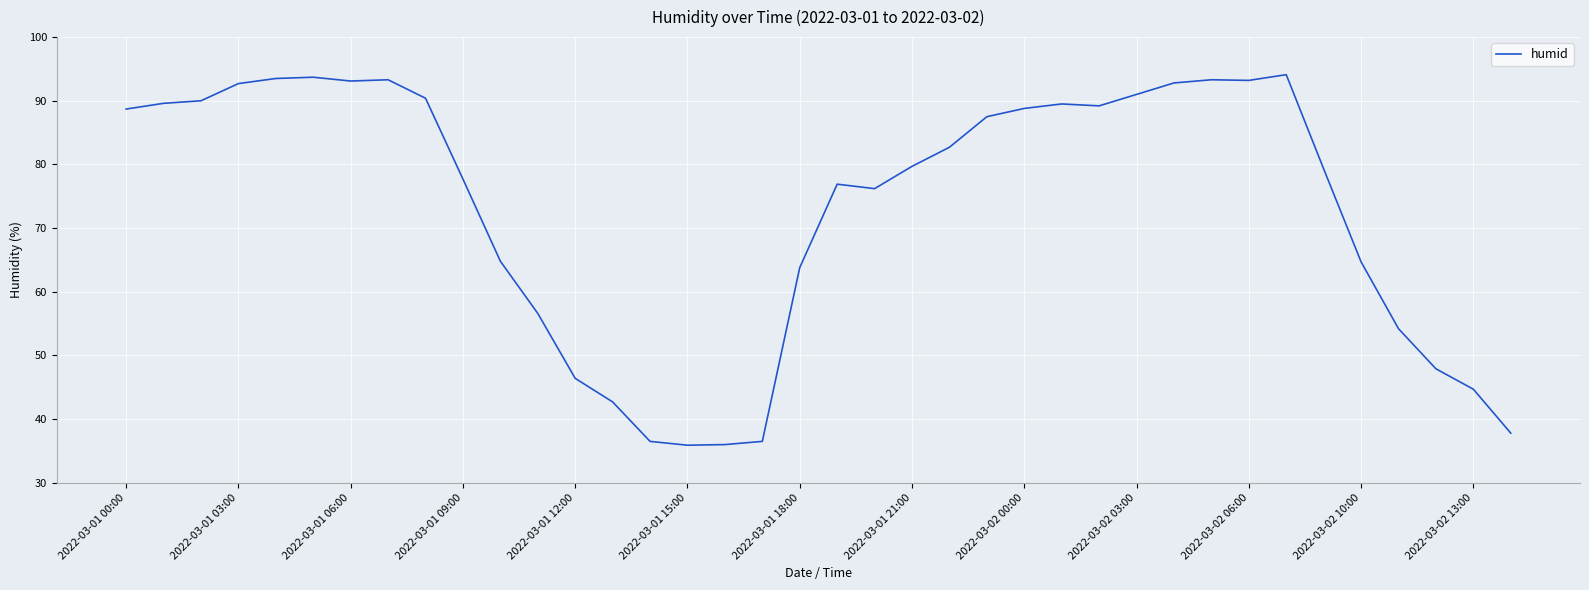

What is the minimum value shown in the chart?

35.9